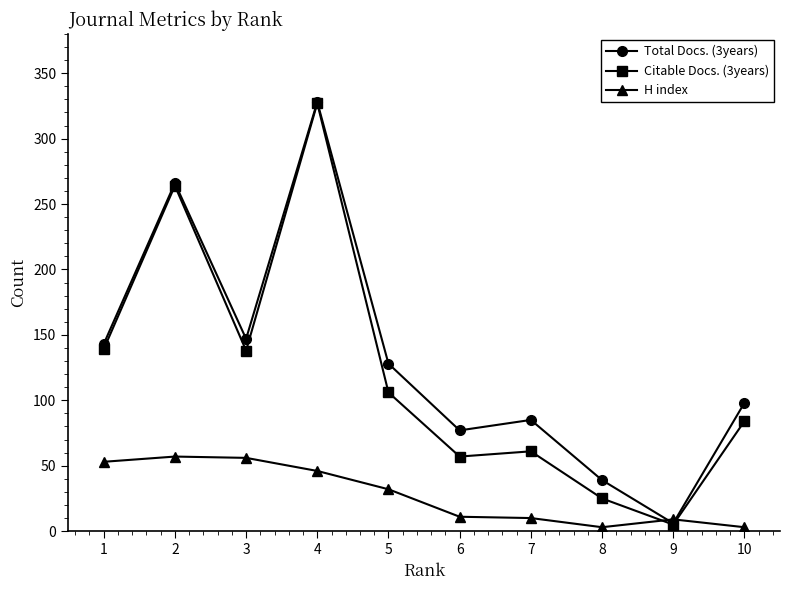

Between which two adjacent categories do Citable Docs. (3years) and H index first intersect?

8 and 9